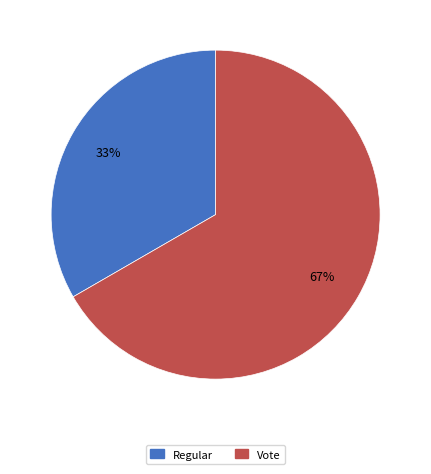

Which category accounts for the majority?

Vote